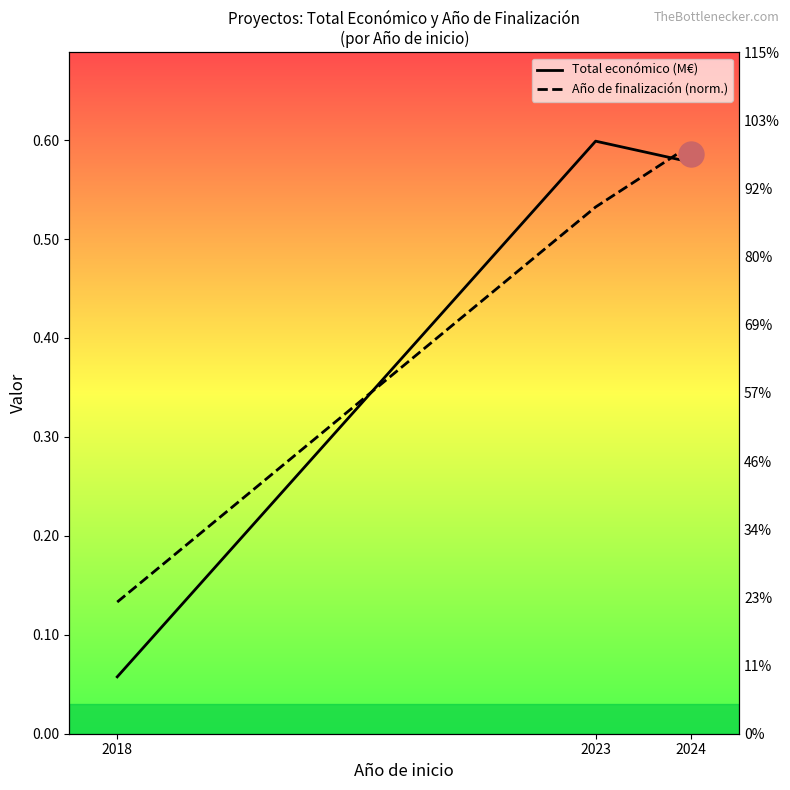

Between 2023 and 2024, which series saw the biggest shift?

Año de finalización (norm.)